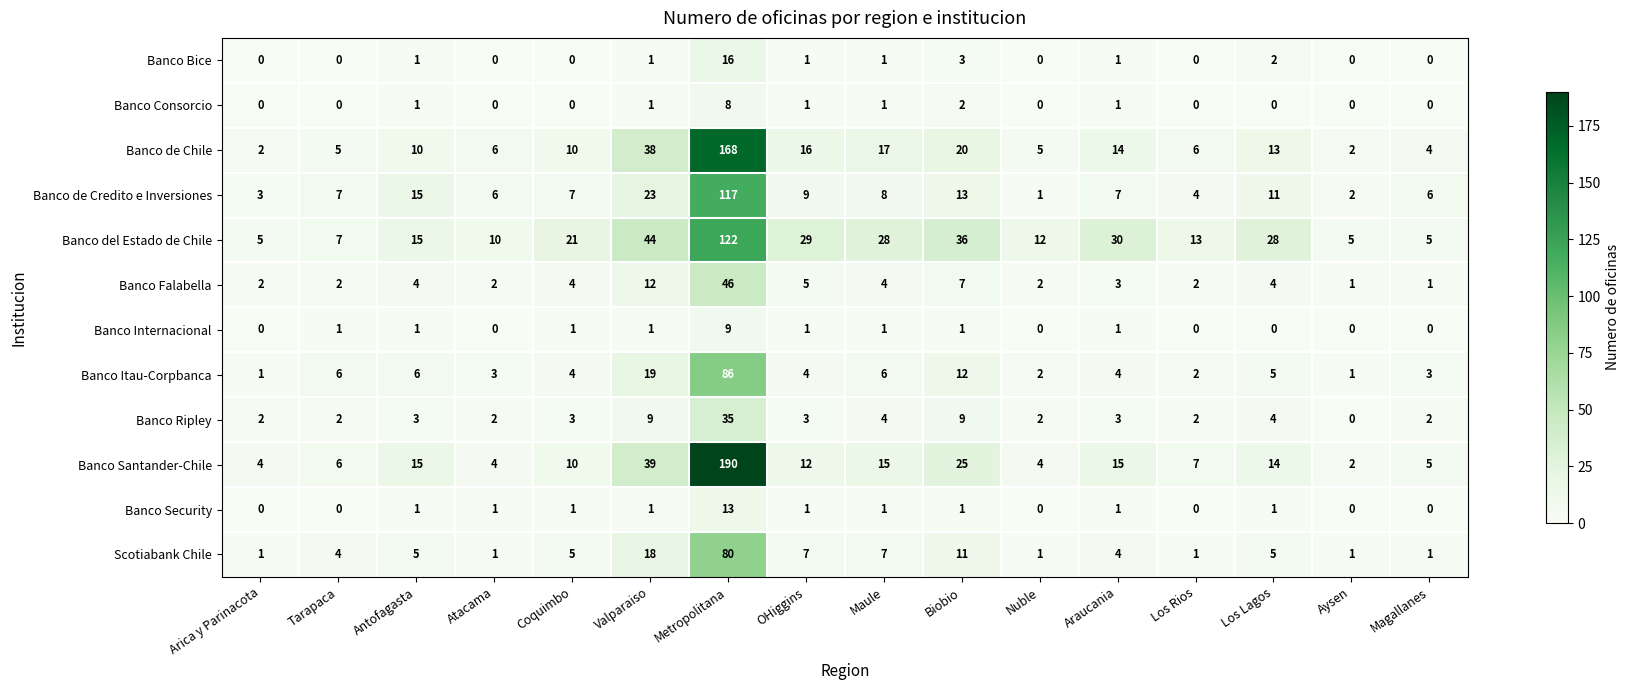

At which category is the sum across all series the highest?

Metropolitana